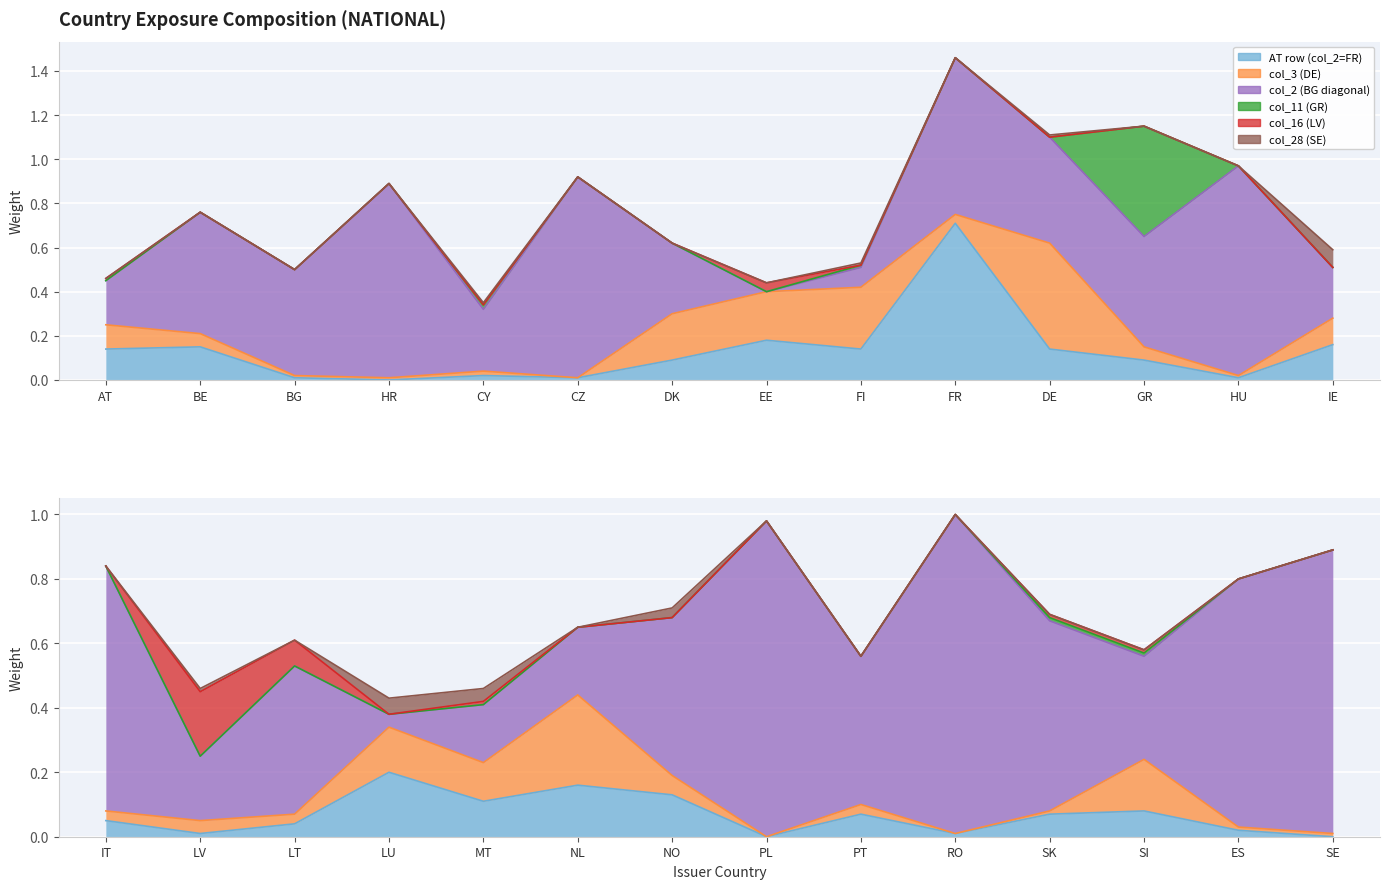

The col_28 (SE) series shows 0.0 at HU. True or false?

True